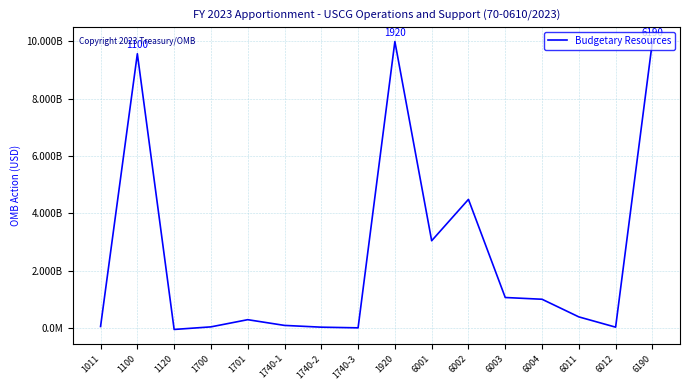

List the labels in order of value, smallest first.

1120, 1740-3, 1740-2, 6012, 1700, 1011, 1740-1, 1701, 6011, 6004, 6003, 6001, 6002, 1100, 1920, 6190